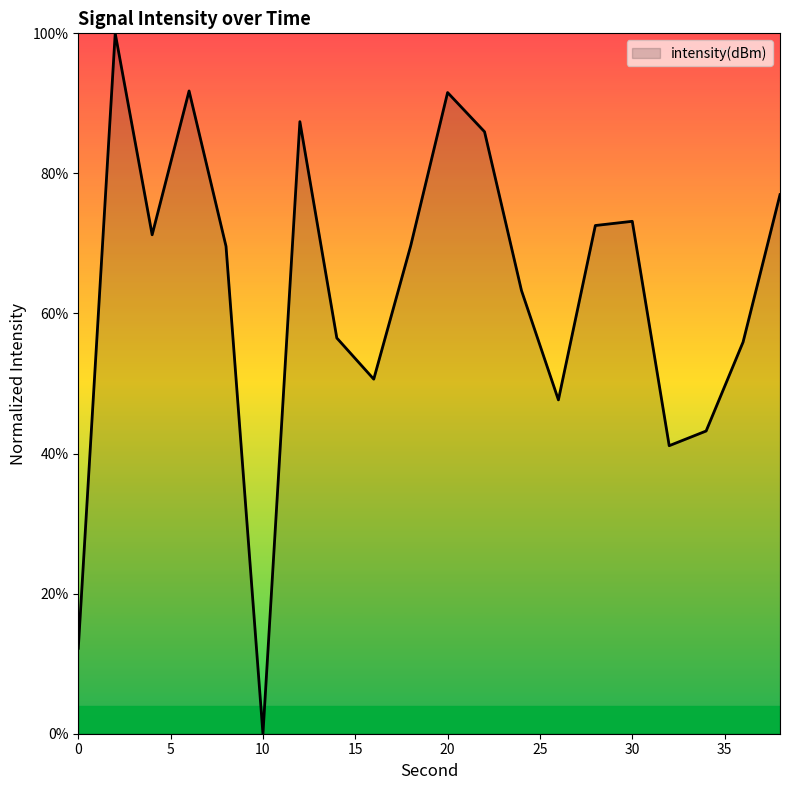

How many positive values are there?

19